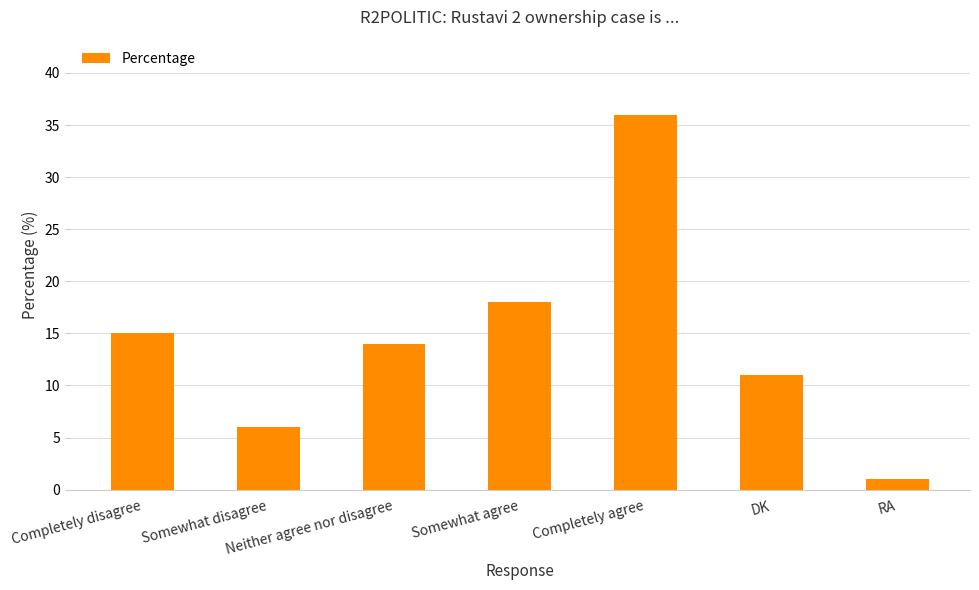

Which label corresponds to the smallest value in the chart?

RA